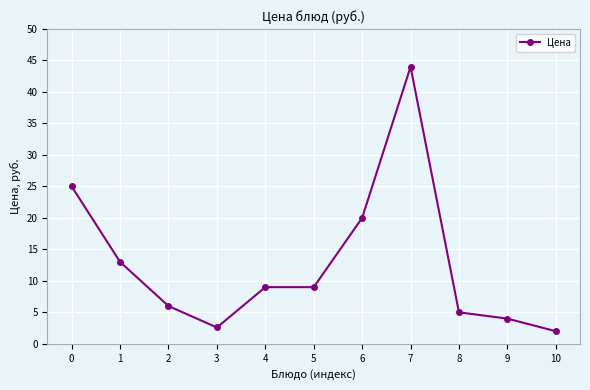

What is the value of the 5th point from the left?

9.0